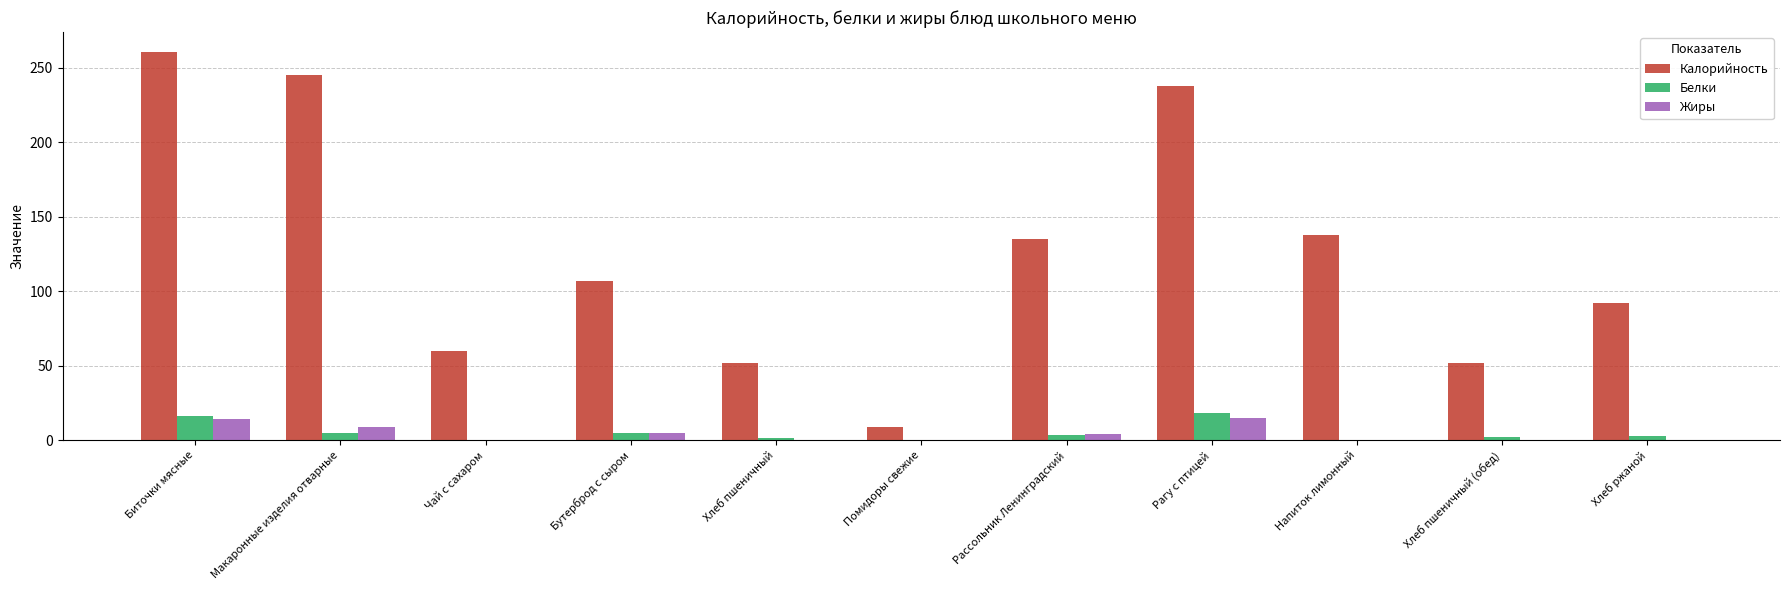

What is the greatest value displayed?

261.0